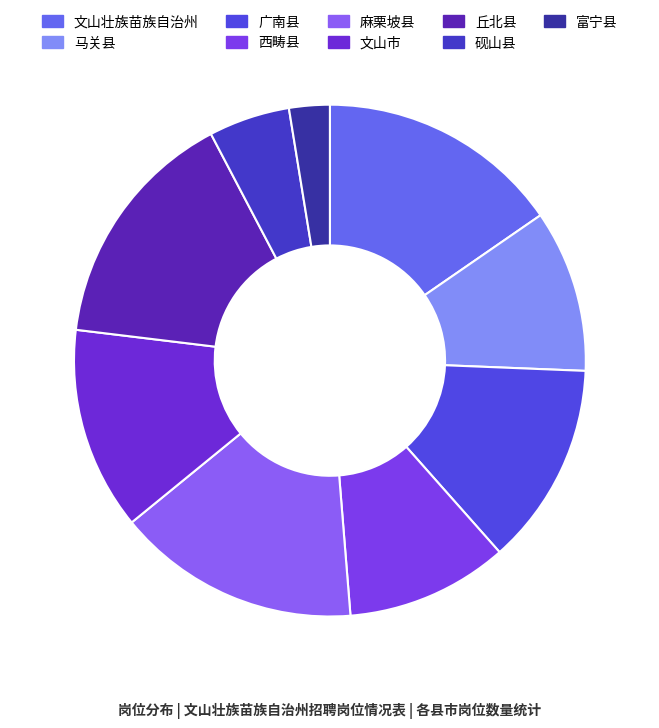

What portion of the pie excludes 麻栗坡县?

84.6%